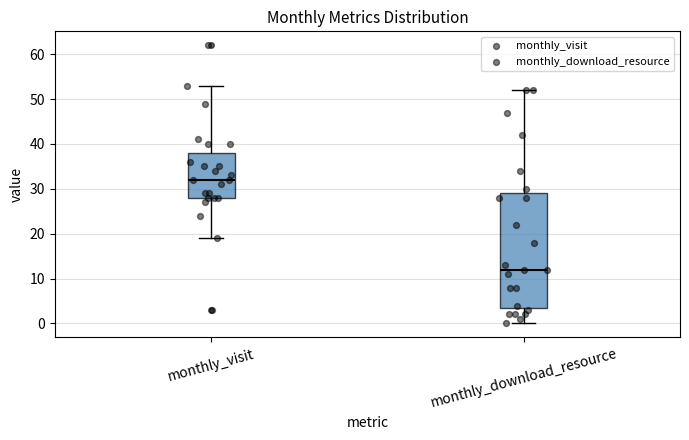

Where is the lower edge of the box for monthly_visit on the y-axis? The values are not printed on the chart, so give them approximately, as read against the axis.

28